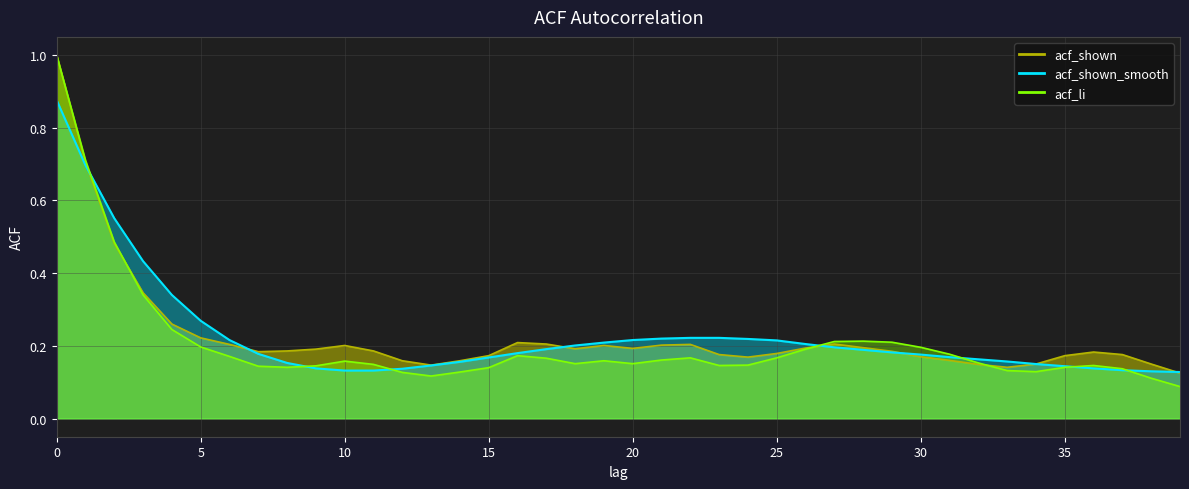

The value of acf_shown_smooth at 37 is 0.1. True or false?

True